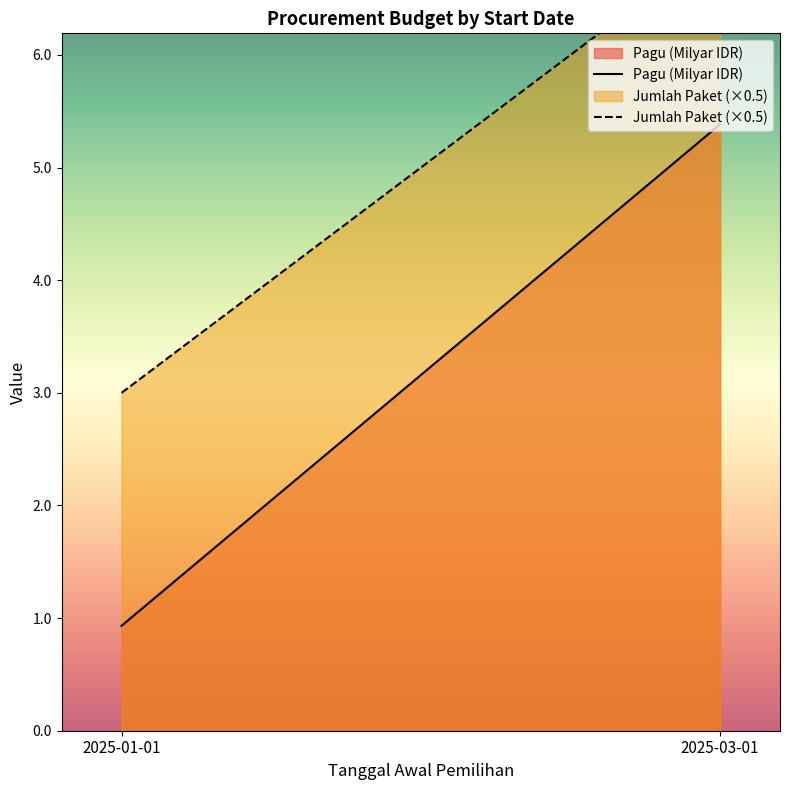

What is the sum of all Jumlah Paket (×0.5) values?

10.0